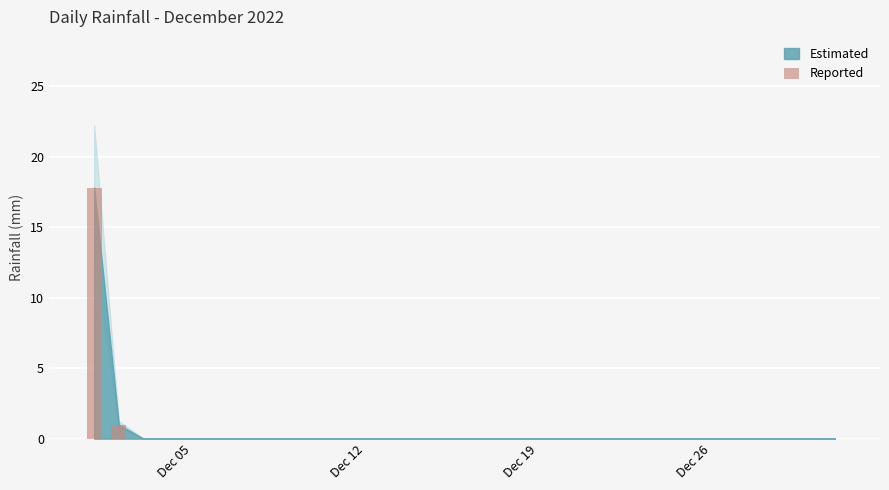

What is the greatest value displayed?

17.8